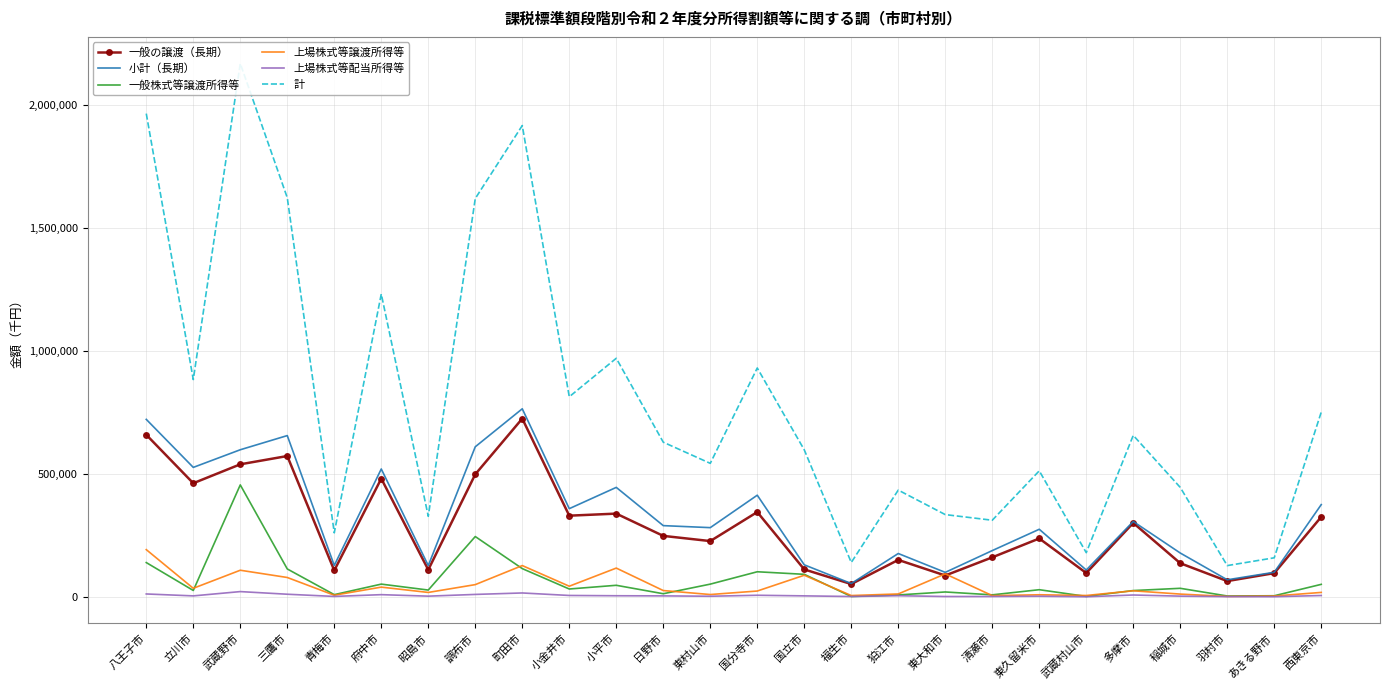

Which series has the largest total across all categories?

計